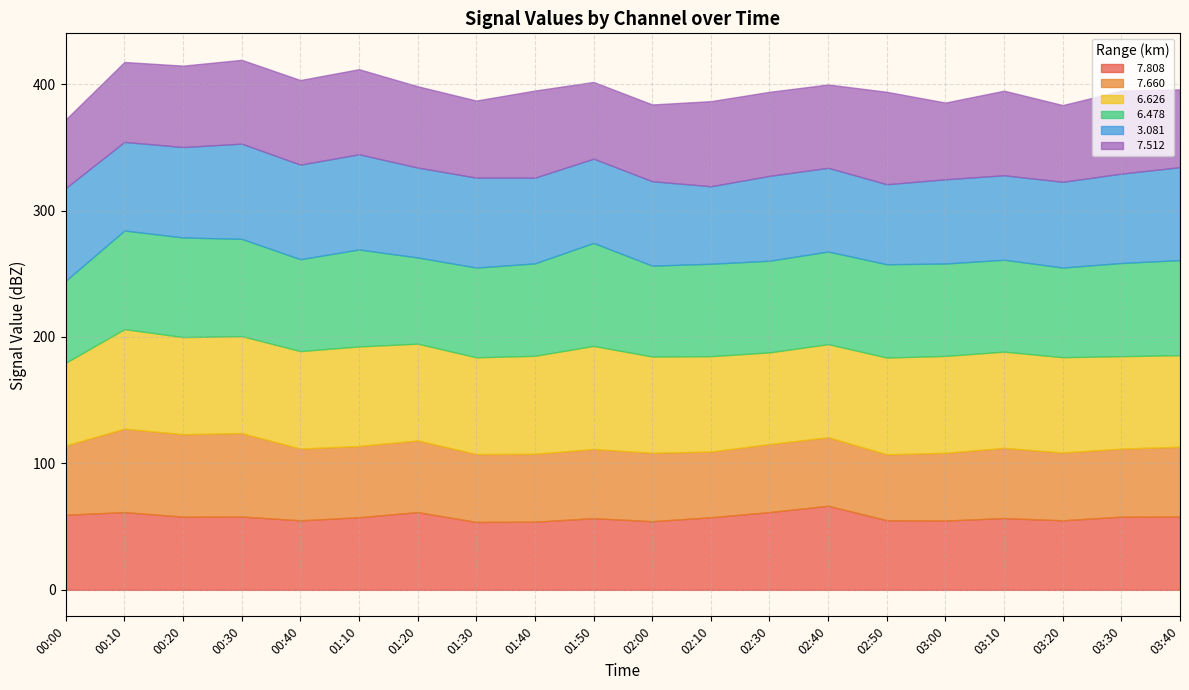

How many lines are shown in the chart?

6